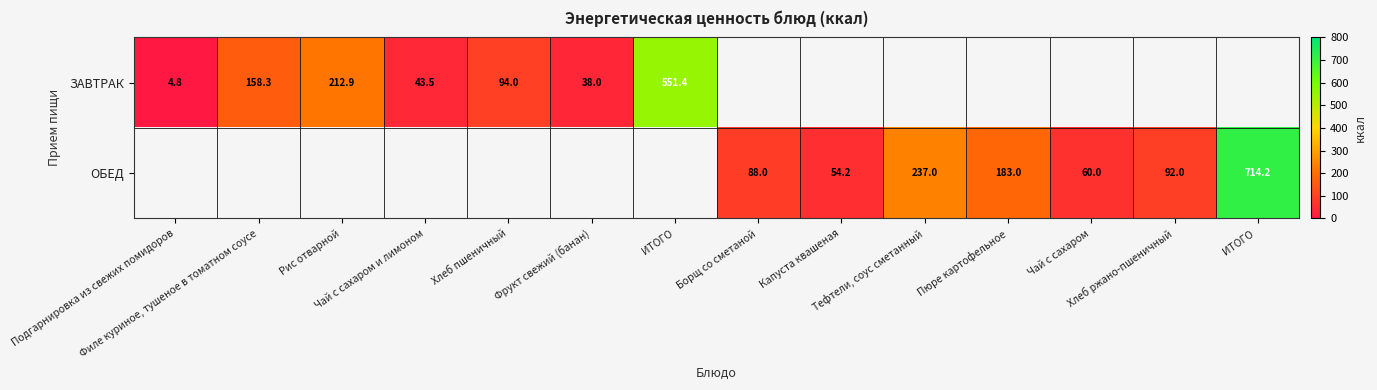

Is the value of ЗАВТРАК at Чай с сахаром greater than the value of ОБЕД at Подгарнировка из свежих помидоров?

No